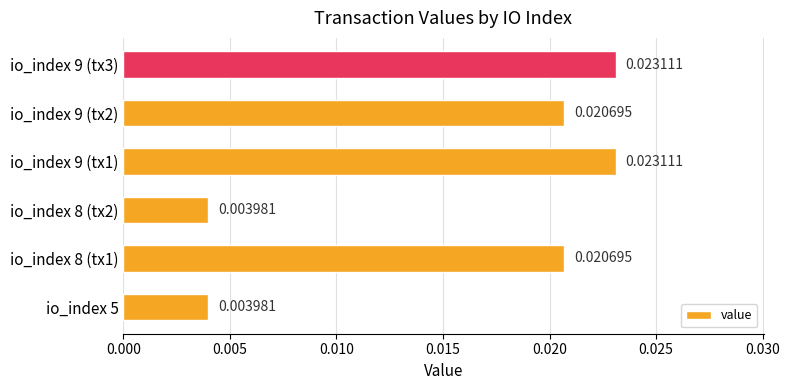

Which has a higher value, io_index 8 (tx2) or io_index 8 (tx1)?

io_index 8 (tx1)